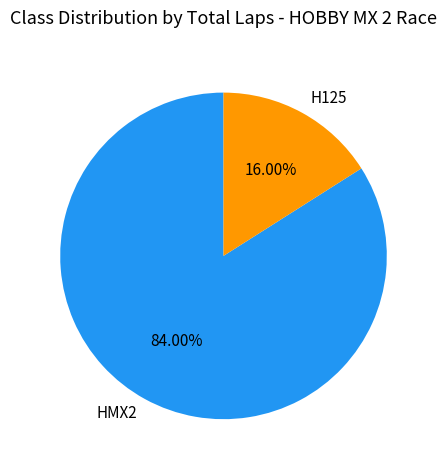

To the nearest percent, what is the difference between the largest and smallest slice percentages?

68%